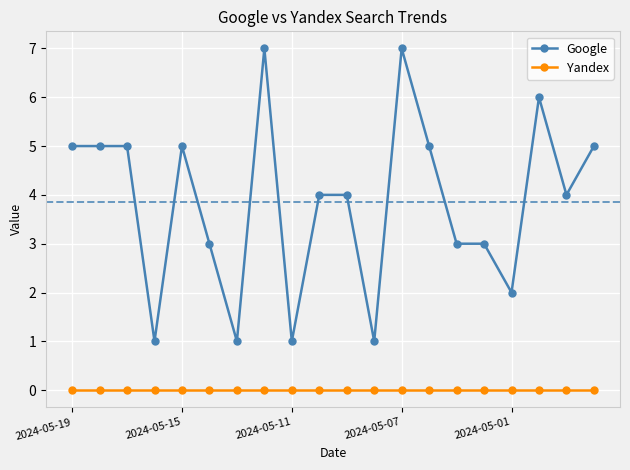

Does the chart display data point markers on the line(s)?

Yes